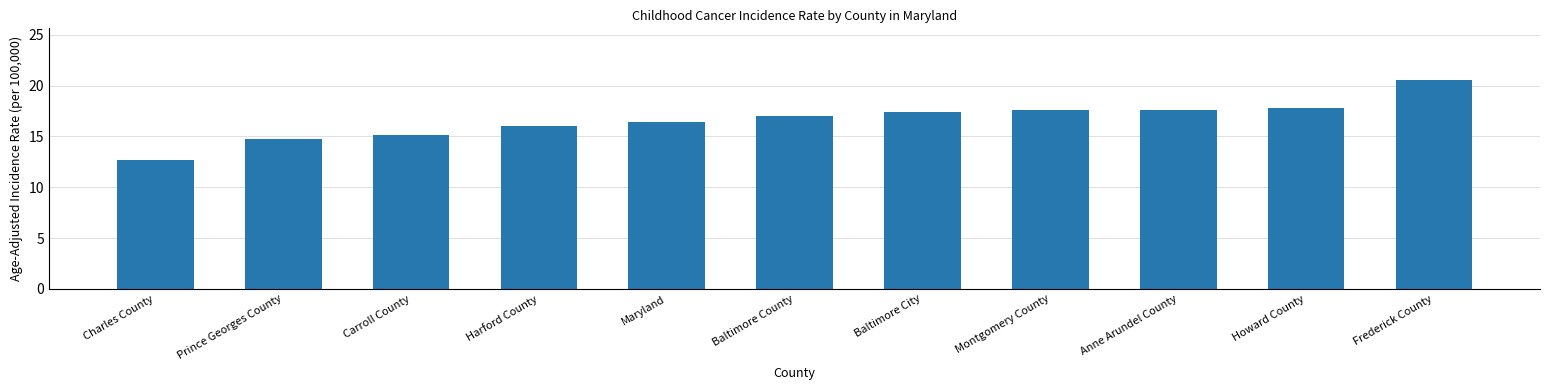

What is the label of the 9th bar from the left?

Anne Arundel County